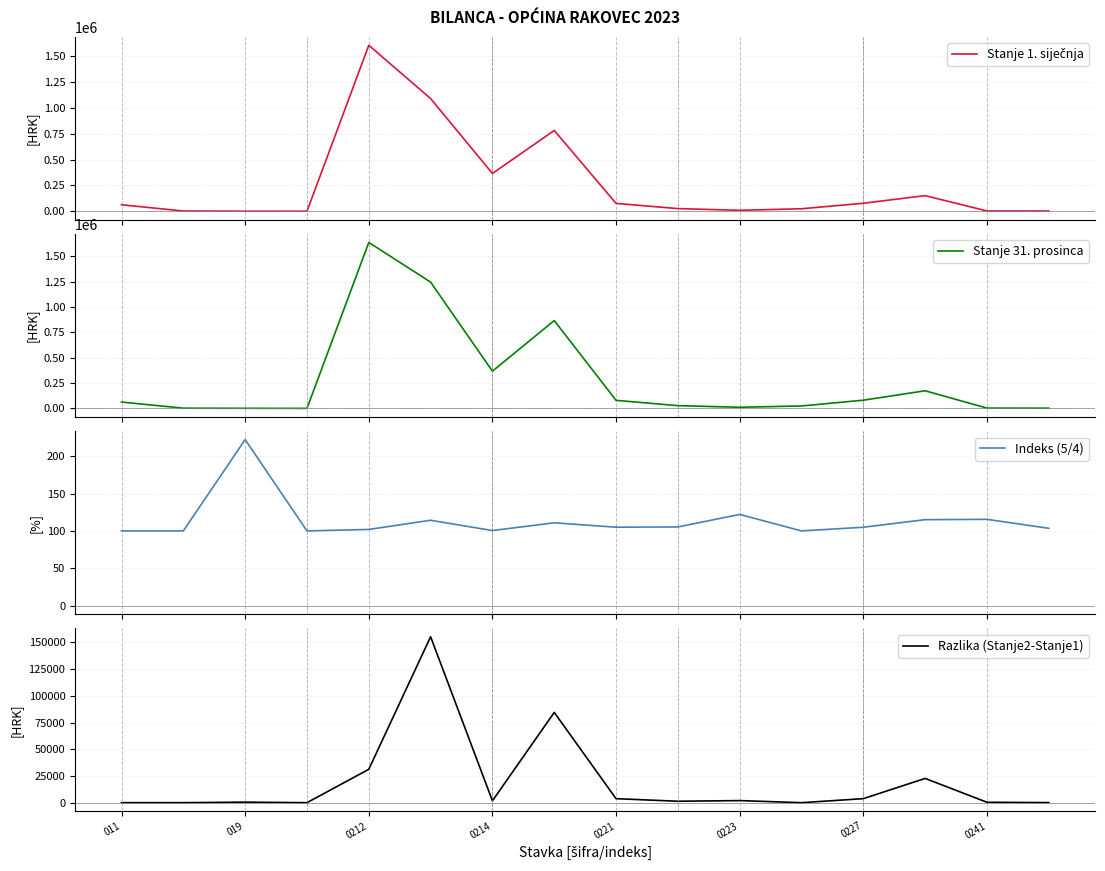

In Razlika (Stanje2-Stanje1), how many points are lower than both neighbors (excluding endpoints)?

5